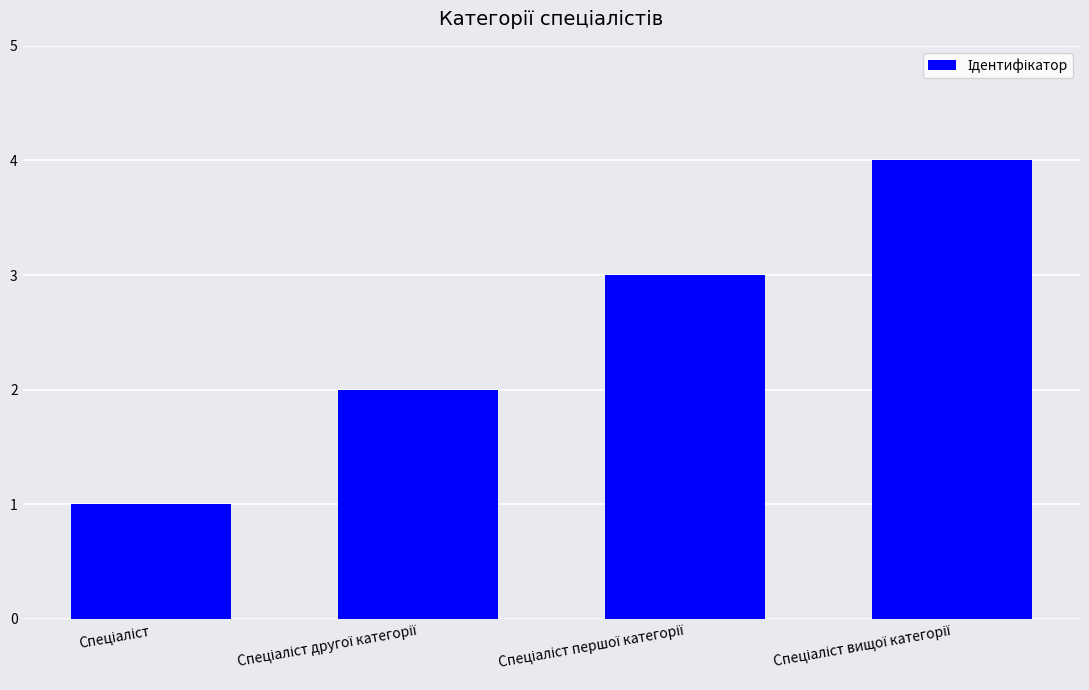

What is the sum of all values?

10